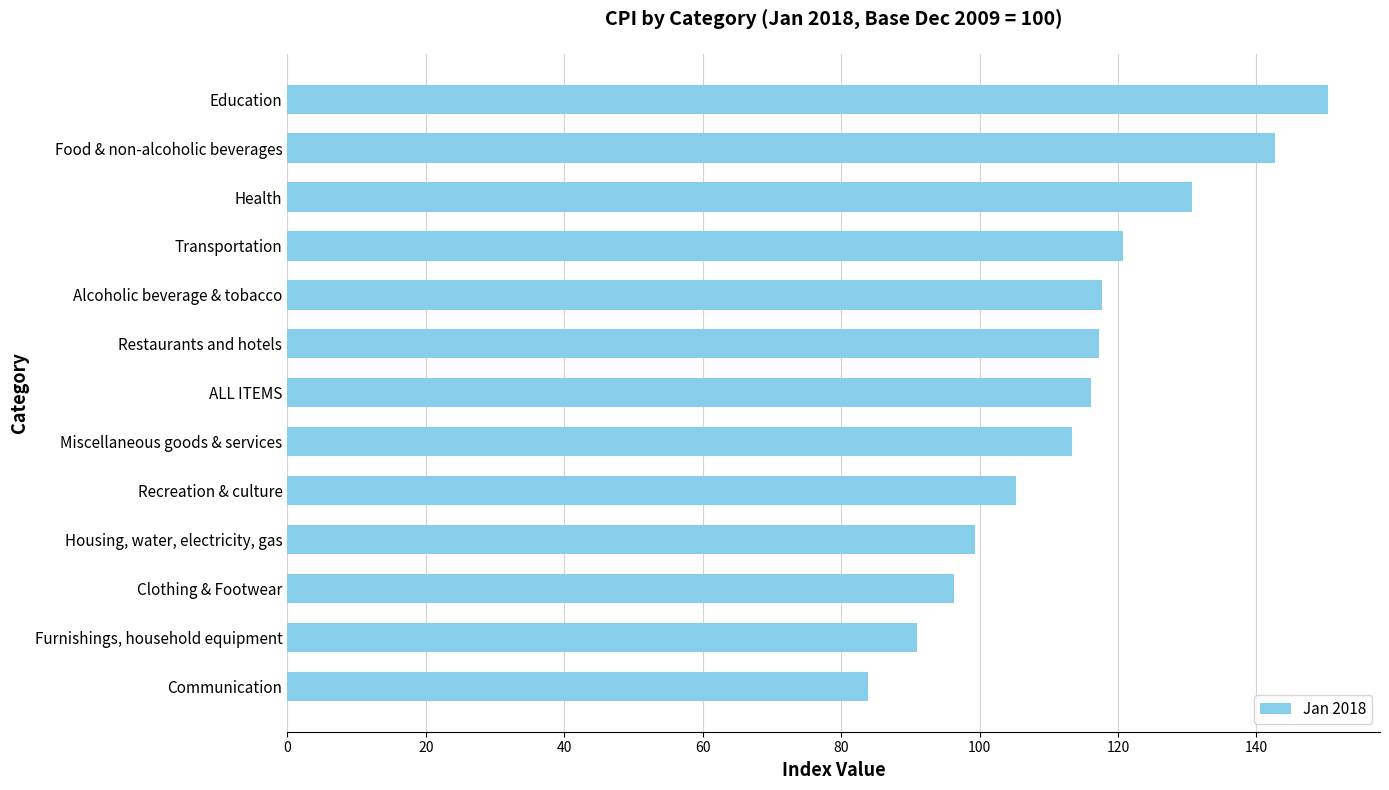

Is it true that the value at Communication is 113.5?

False